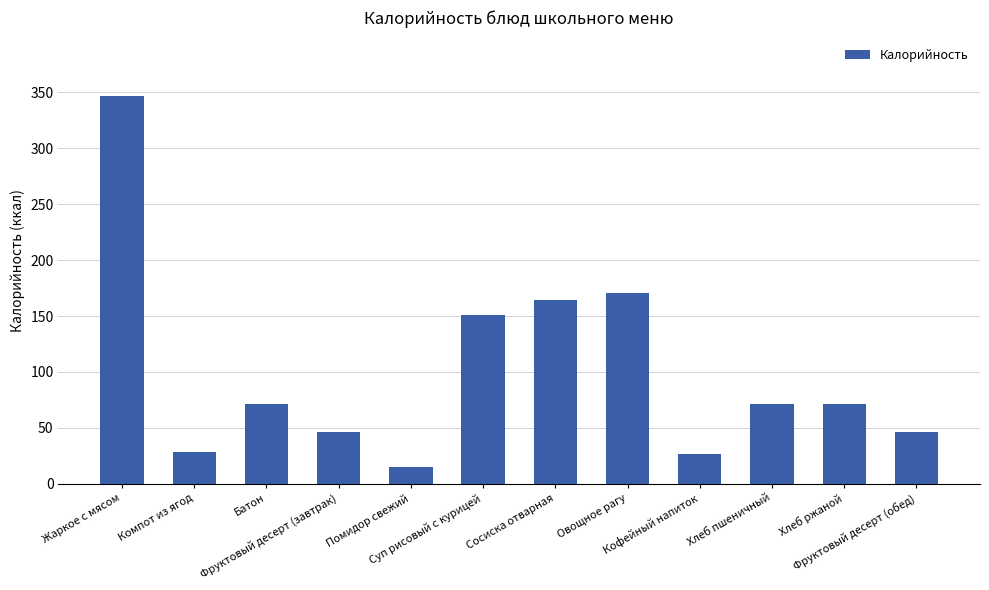

The value at Фруктовый десерт (завтрак) is 74.0. True or false?

False